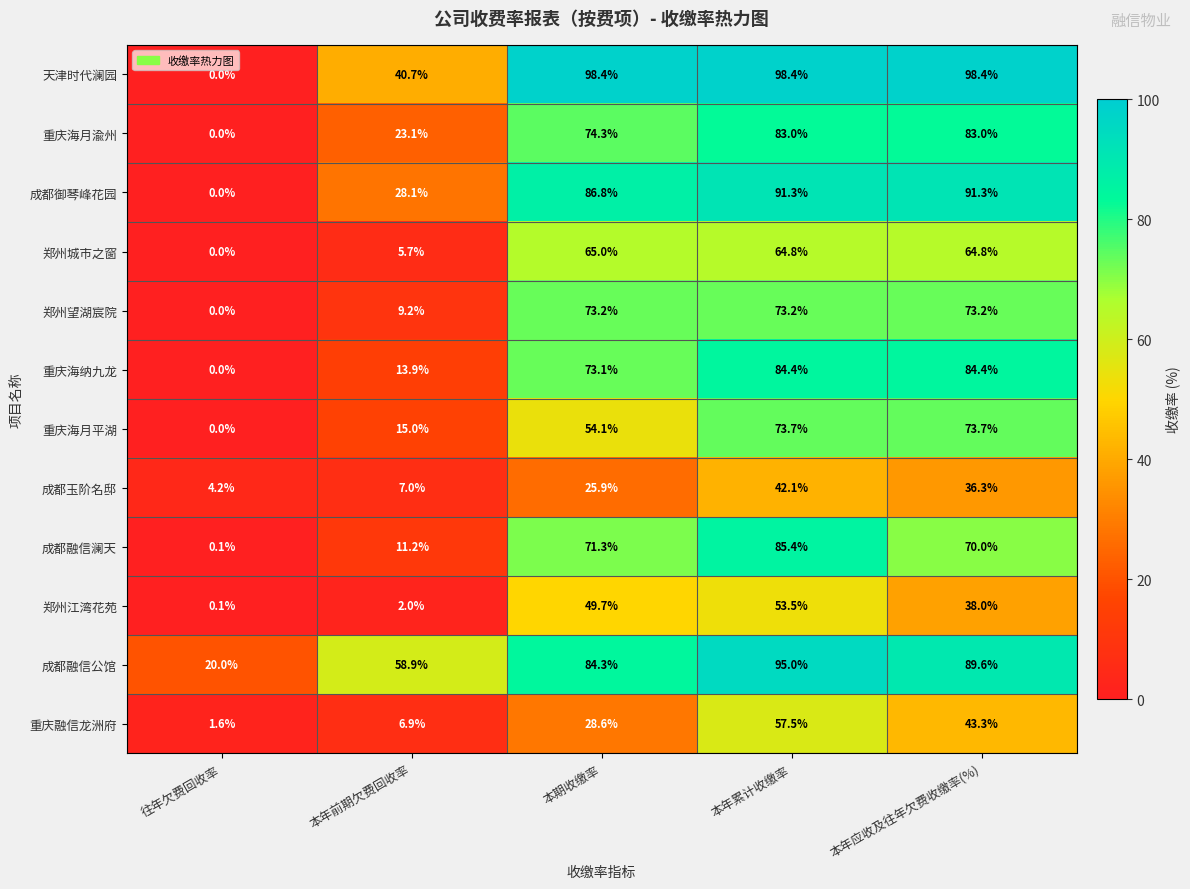

What is the spread (max minus min) of values at 本年应收及往年欠费收缴率(%)?

62.1